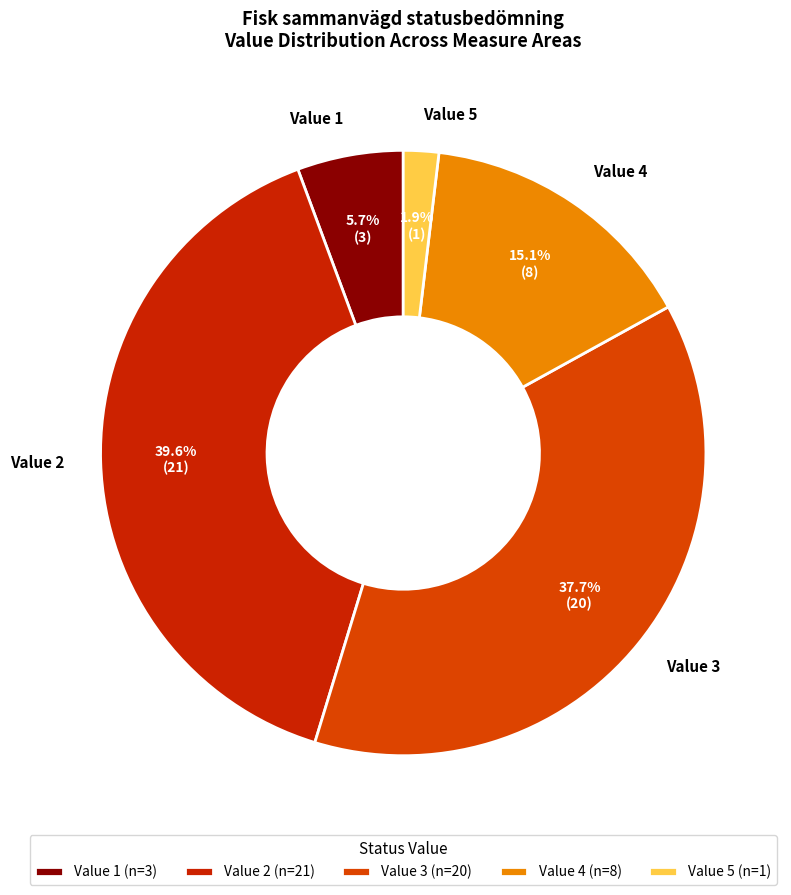

How many slices are in this pie chart?

5